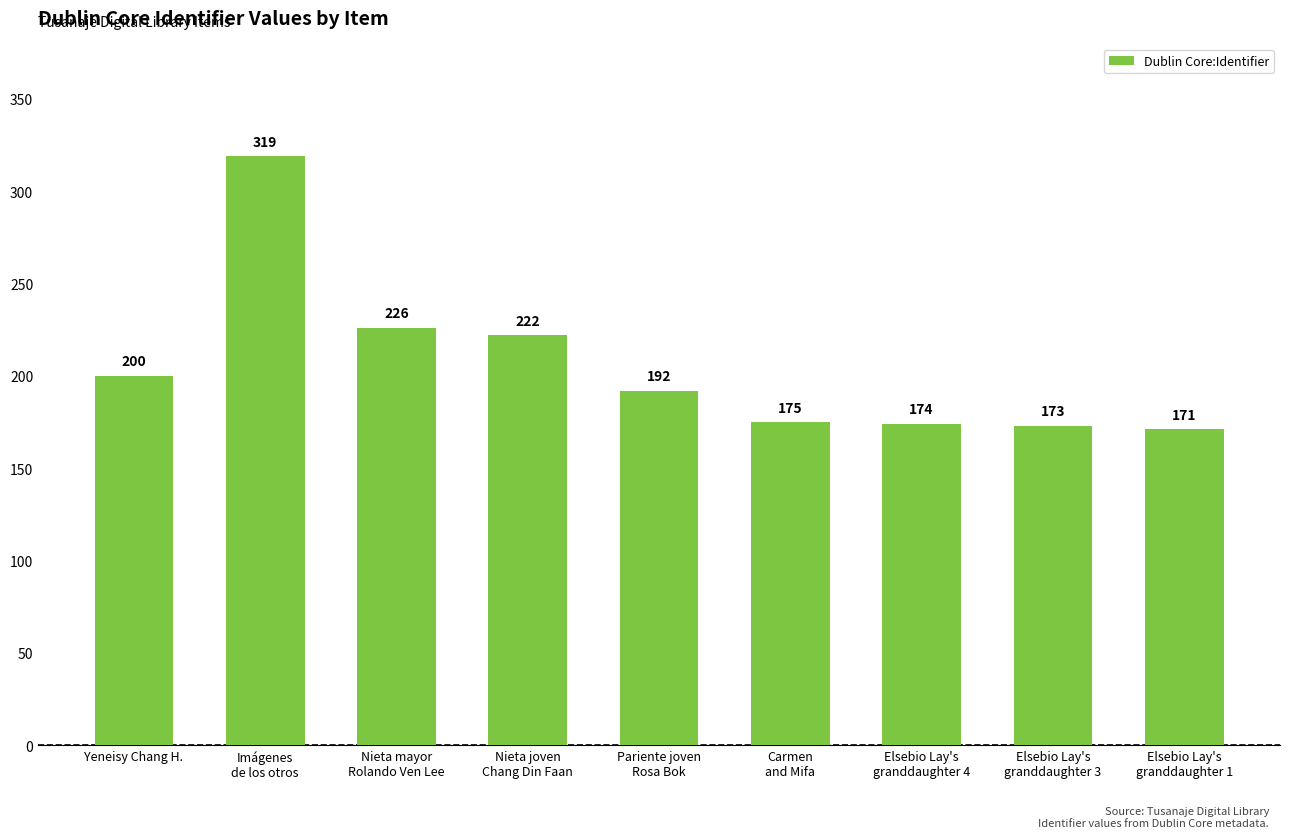

How many values are below 192?

4